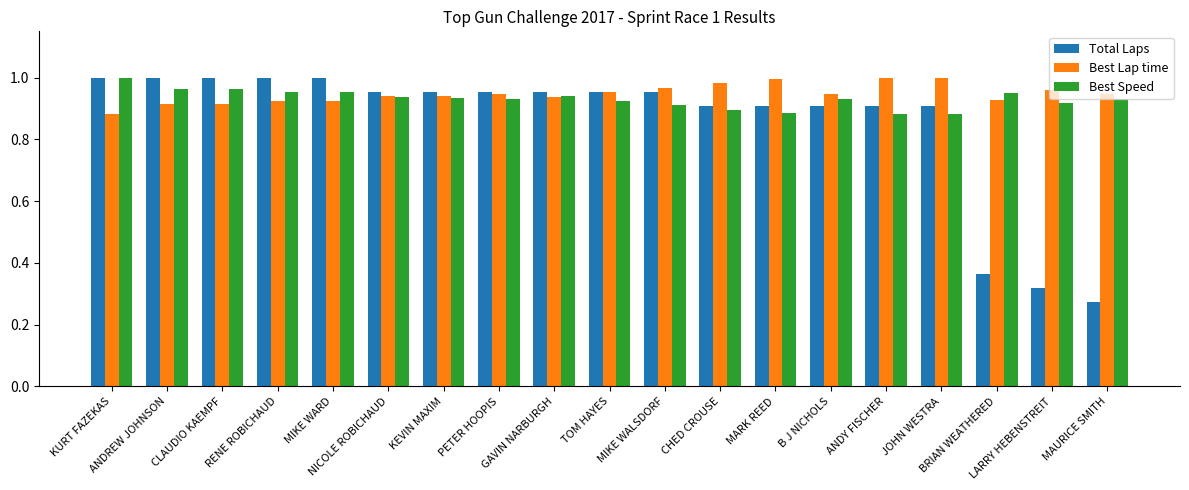

How many categories are shown in the chart?

19